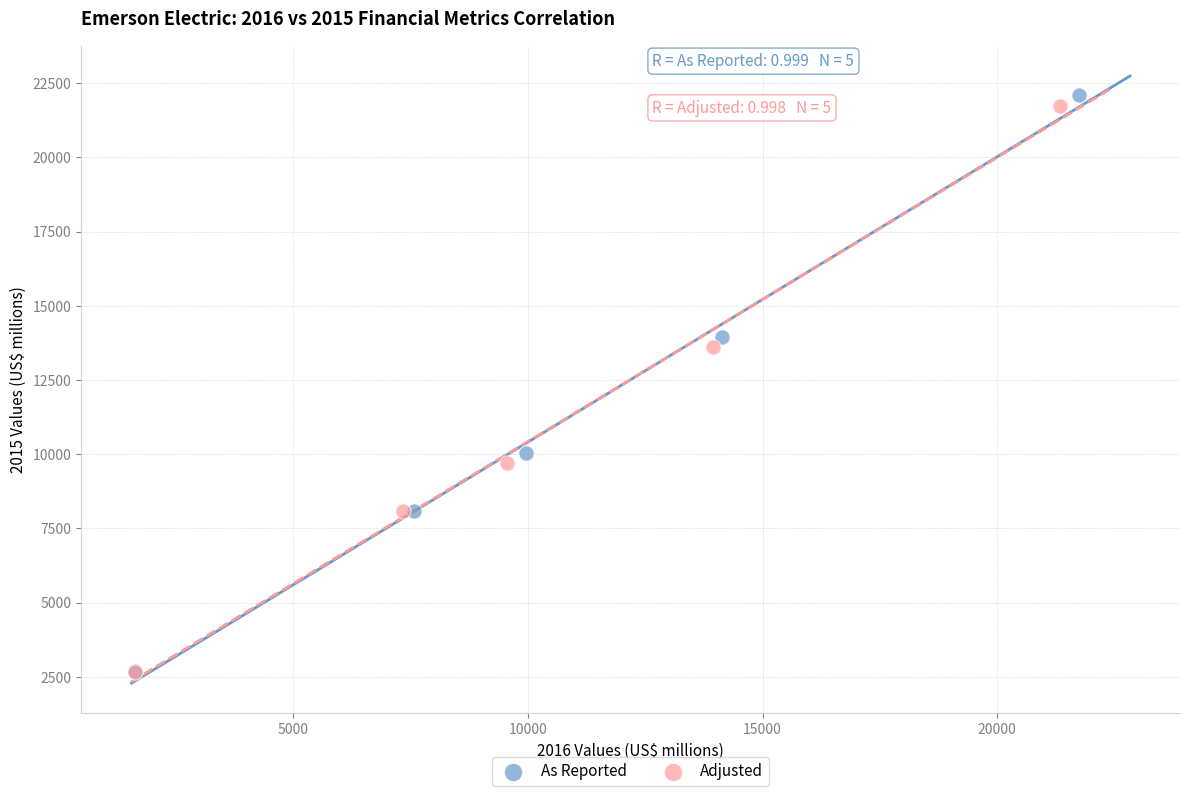

Which series has the widest spread of Y values?

As Reported